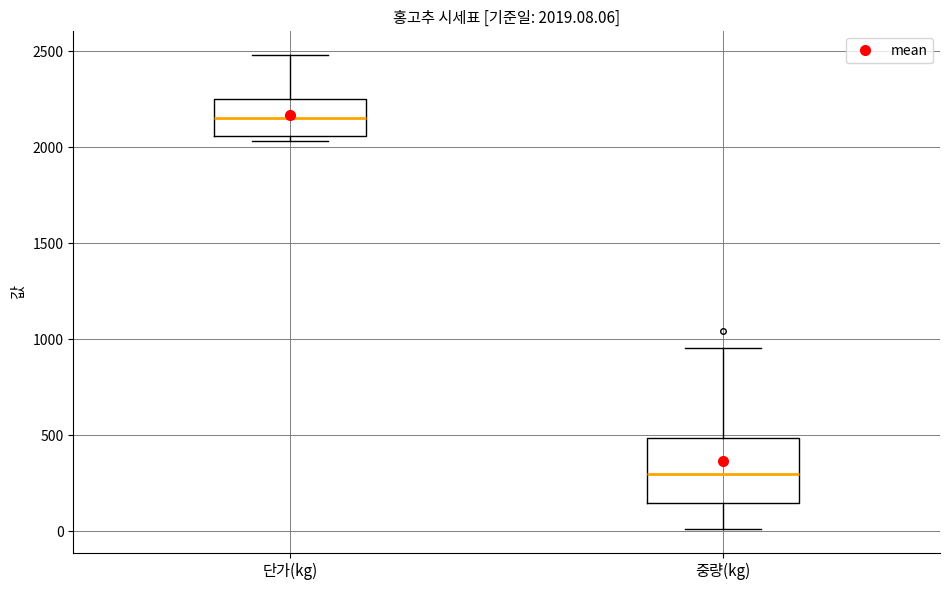

Which box is the tallest, from its lower edge to its upper edge?

중량(kg)